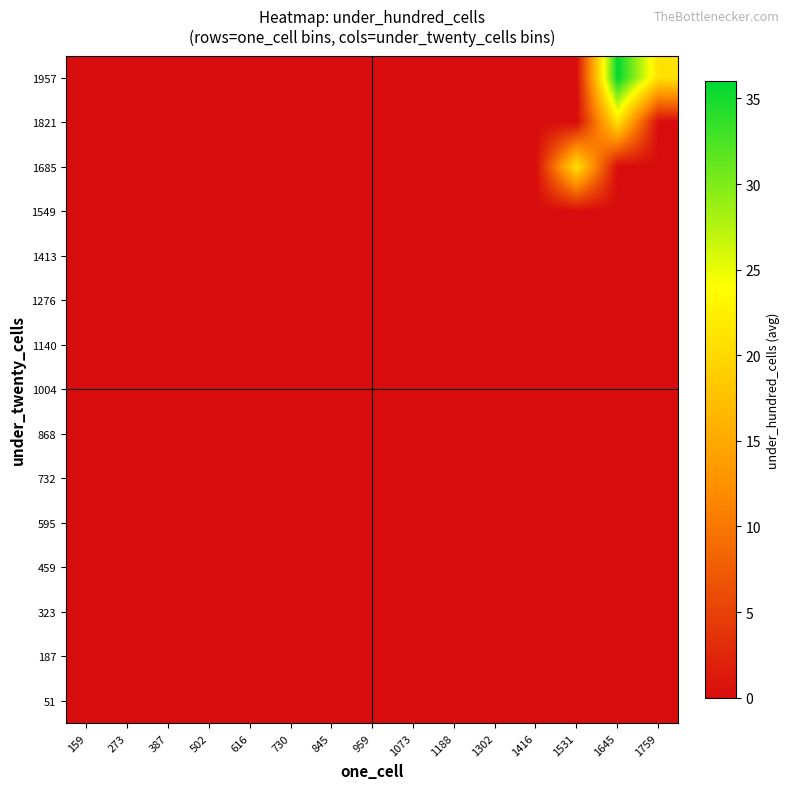

Reading right to left, what are all the values shown in this chart?

51: 1759=0	1645=0	1531=0	1416=0	1302=0	1188=0	1073=0	959=0	845=0	730=0	616=0	502=0	387=0	273=0	159=0
187: 1759=0	1645=0	1531=0	1416=0	1302=0	1188=0	1073=0	959=0	845=0	730=0	616=0	502=0	387=0	273=0	159=0
323: 1759=0	1645=0	1531=0	1416=0	1302=0	1188=0	1073=0	959=0	845=0	730=0	616=0	502=0	387=0	273=0	159=0
459: 1759=0	1645=0	1531=0	1416=0	1302=0	1188=0	1073=0	959=0	845=0	730=0	616=0	502=0	387=0	273=0	159=0
595: 1759=0	1645=0	1531=0	1416=0	1302=0	1188=0	1073=0	959=0	845=0	730=0	616=0	502=0	387=0	273=0	159=0
732: 1759=0	1645=0	1531=0	1416=0	1302=0	1188=0	1073=0	959=0	845=0	730=0	616=0	502=0	387=0	273=0	159=0
868: 1759=0	1645=0	1531=0	1416=0	1302=0	1188=0	1073=0	959=0	845=0	730=0	616=0	502=0	387=0	273=0	159=0
1004: 1759=0	1645=0	1531=0	1416=0	1302=0	1188=0	1073=0	959=0	845=0	730=0	616=0	502=0	387=0	273=0	159=0
1140: 1759=0	1645=0	1531=0	1416=0	1302=0	1188=0	1073=0	959=0	845=0	730=0	616=0	502=0	387=0	273=0	159=0
1276: 1759=0	1645=0	1531=0	1416=0	1302=0	1188=0	1073=0	959=0	845=0	730=0	616=0	502=0	387=0	273=0	159=0
1413: 1759=0	1645=0	1531=0	1416=0	1302=0	1188=0	1073=0	959=0	845=0	730=0	616=0	502=0	387=0	273=0	159=0
1549: 1759=0	1645=0	1531=0	1416=0	1302=0	1188=0	1073=0	959=0	845=0	730=0	616=0	502=0	387=0	273=0	159=0
1685: 1759=0	1645=0	1531=21	1416=0	1302=0	1188=0	1073=0	959=0	845=0	730=0	616=0	502=0	387=0	273=0	159=0
1821: 1759=0	1645=21	1531=0	1416=0	1302=0	1188=0	1073=0	959=0	845=0	730=0	616=0	502=0	387=0	273=0	159=0
1957: 1759=21	1645=36	1531=0	1416=0	1302=0	1188=0	1073=0	959=0	845=0	730=0	616=0	502=0	387=0	273=0	159=0